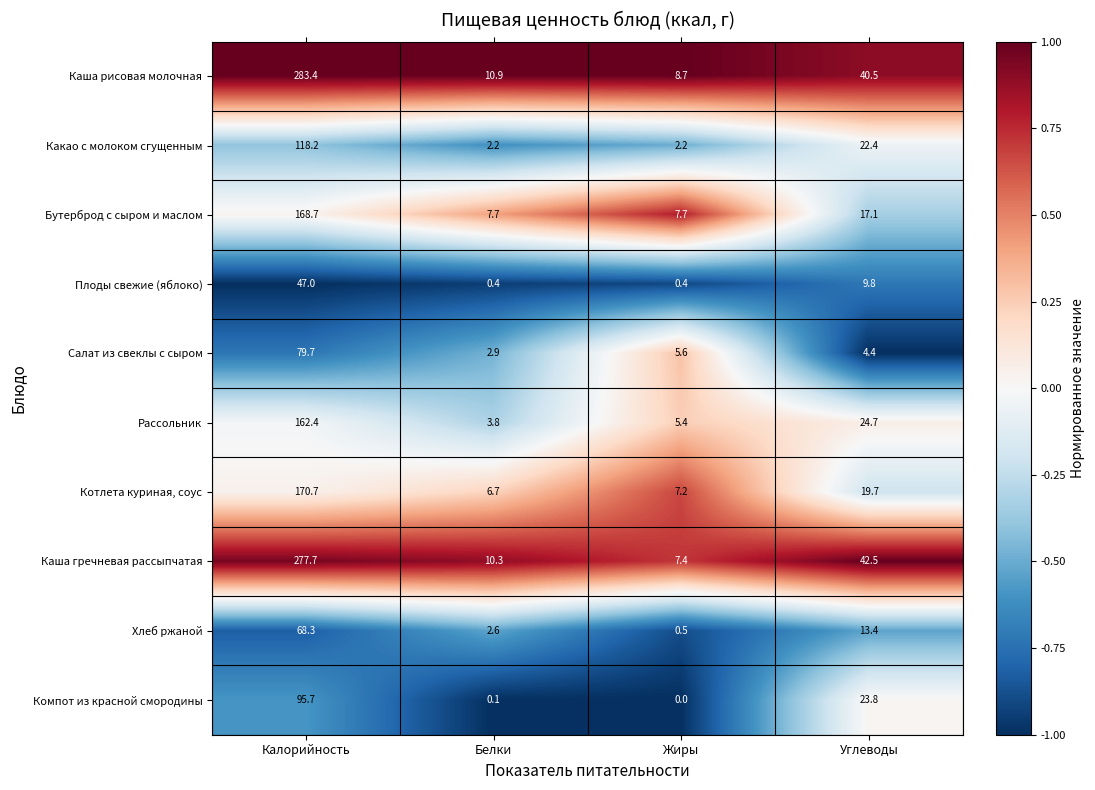

What is the difference between the Хлеб ржаной values at Жиры and Углеводы?

12.9